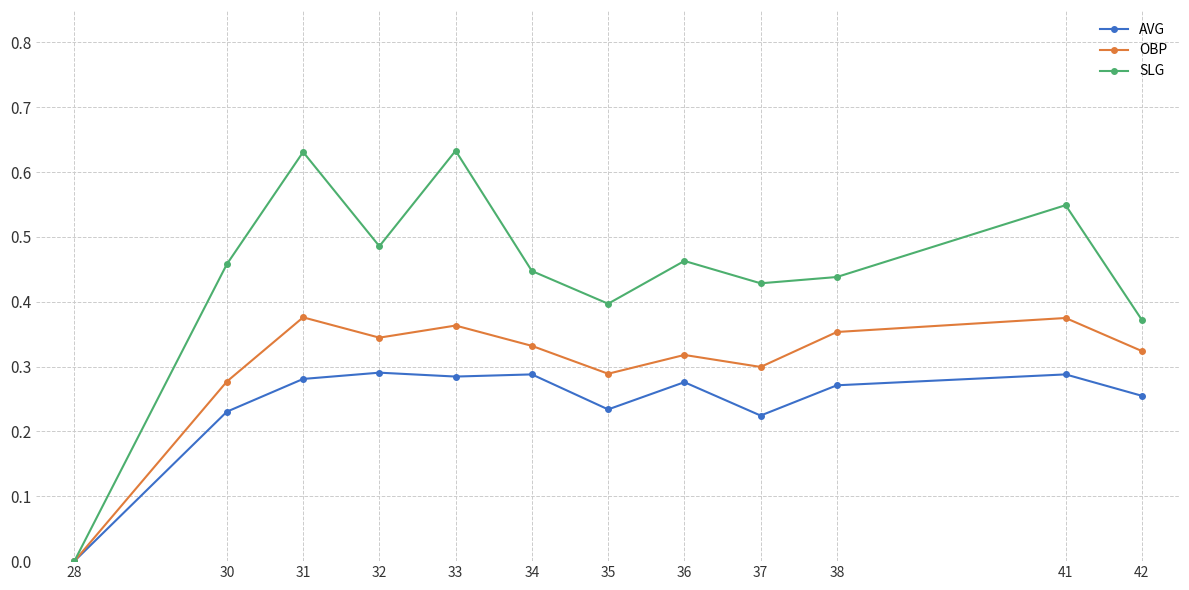

The OBP series shows 0.3 at 42. True or false?

True